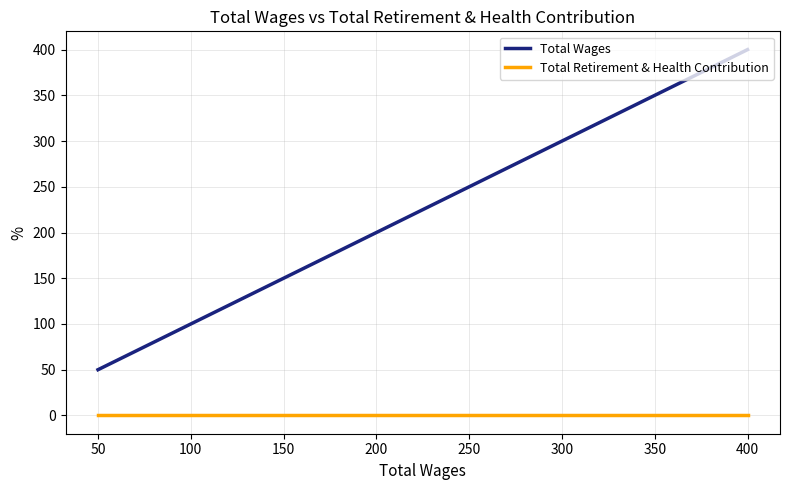

What is the difference between the maximum and minimum values in the Total Wages series?

350